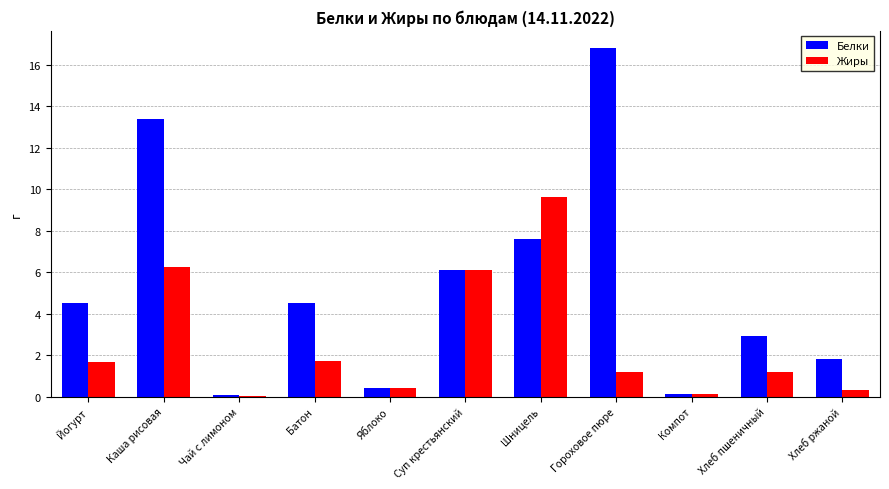

At which label does Белки first exceed 4?

Йогурт